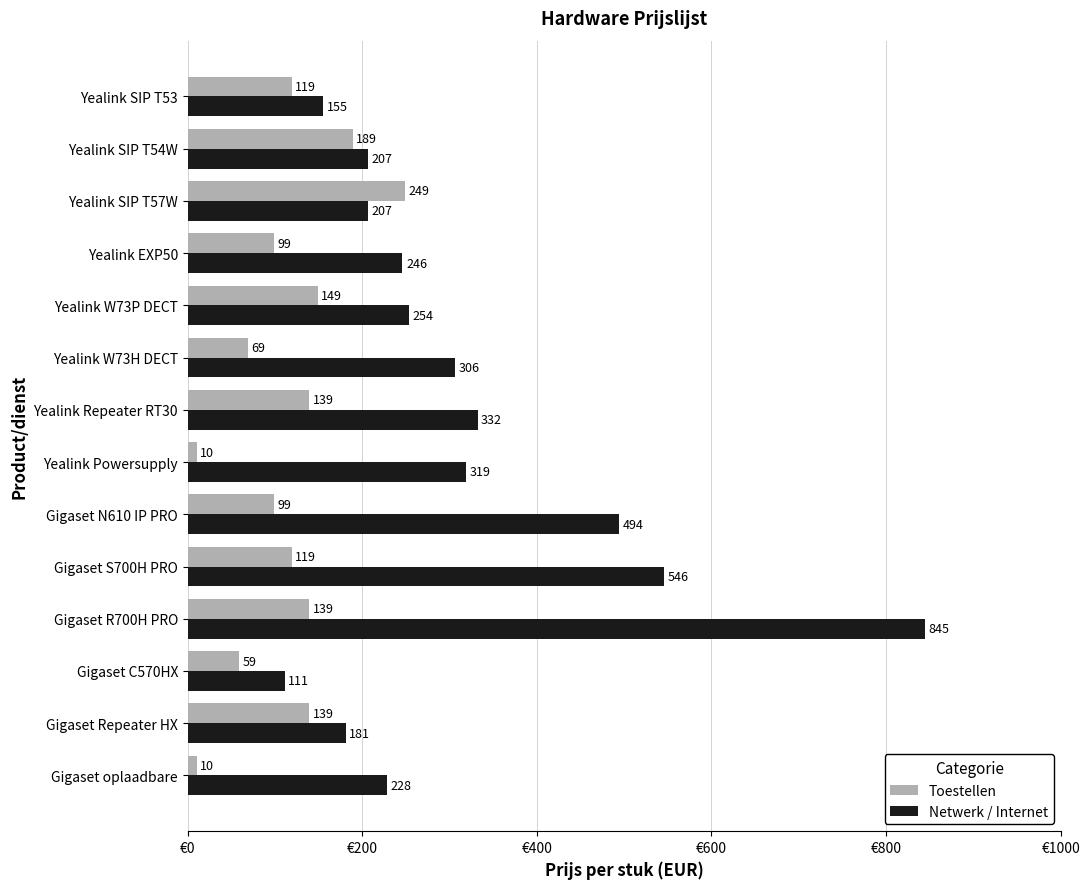

What is the spread (max minus min) of values at Gigaset N610 IP PRO?

395